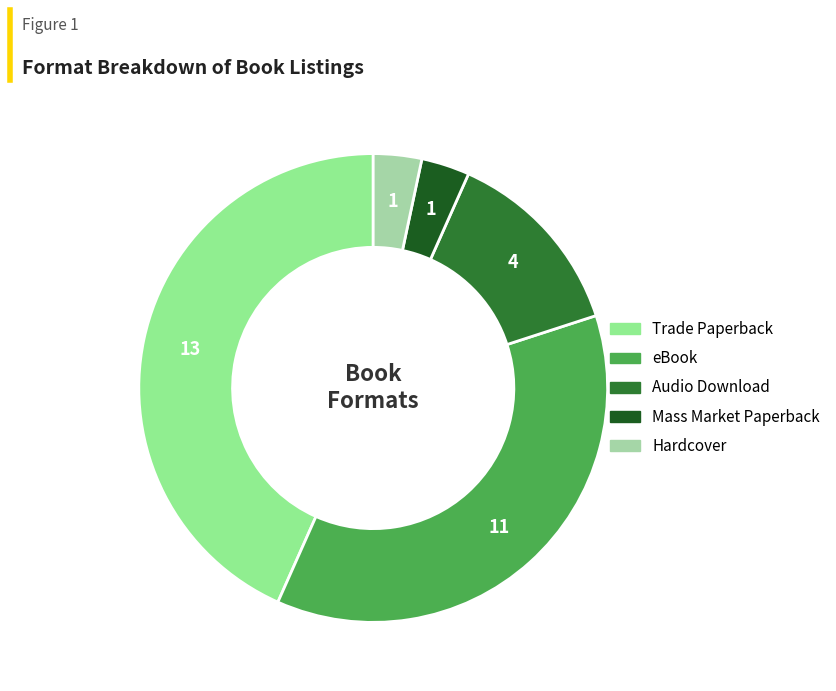

Is there a majority slice in this chart?

No